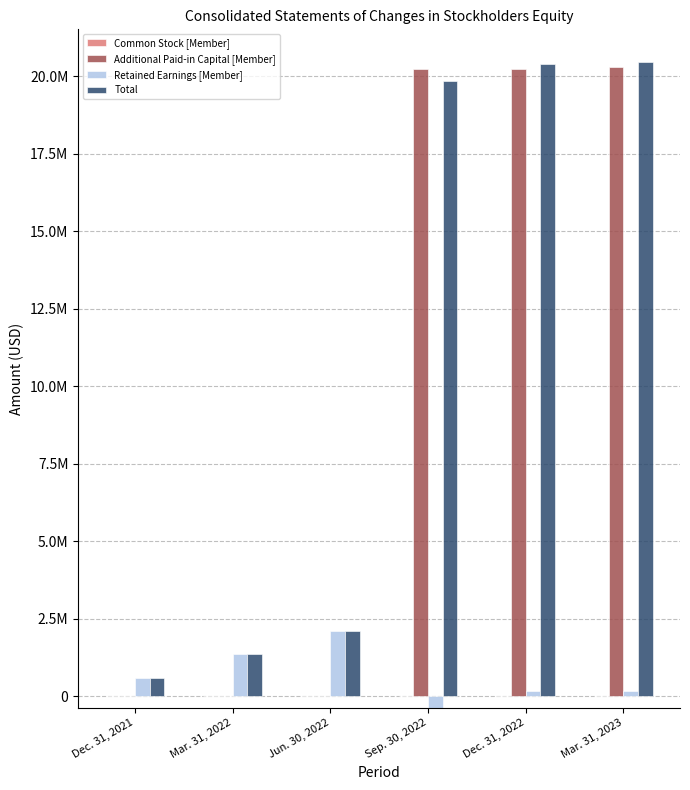

What position from the right is Jun. 30, 2022?

4